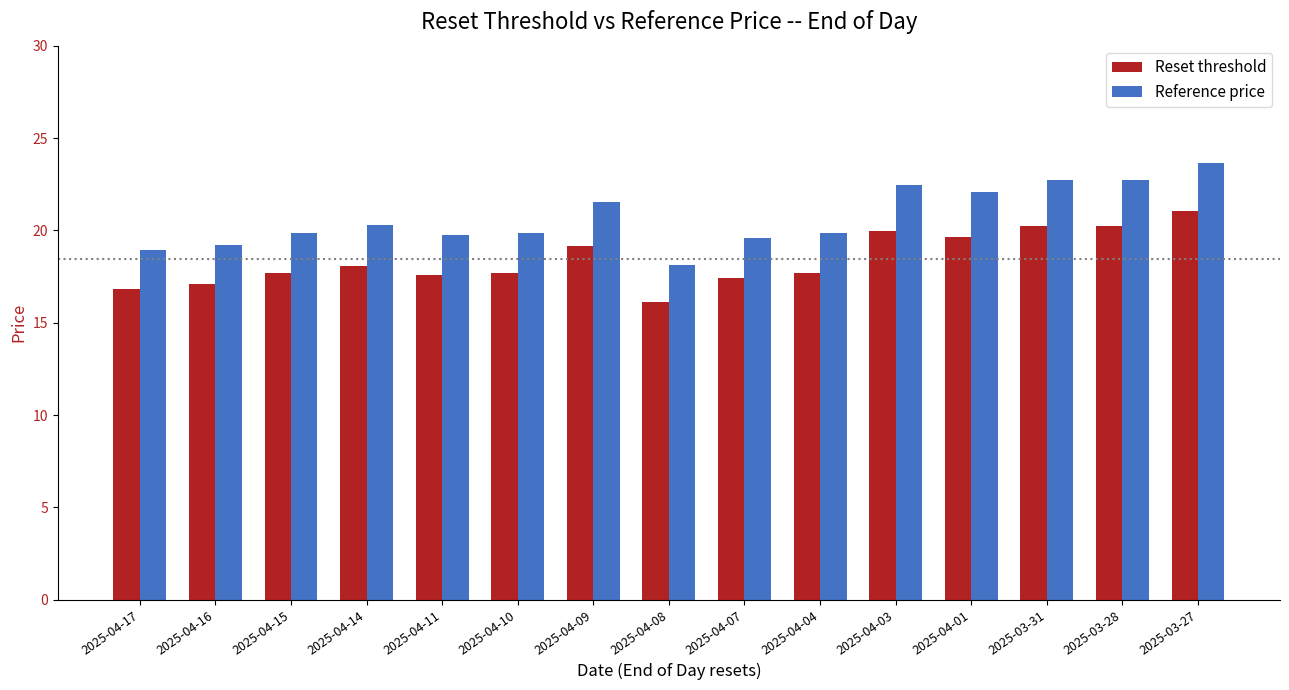

The Reference price series shows 20.3 at 2025-04-14. True or false?

True